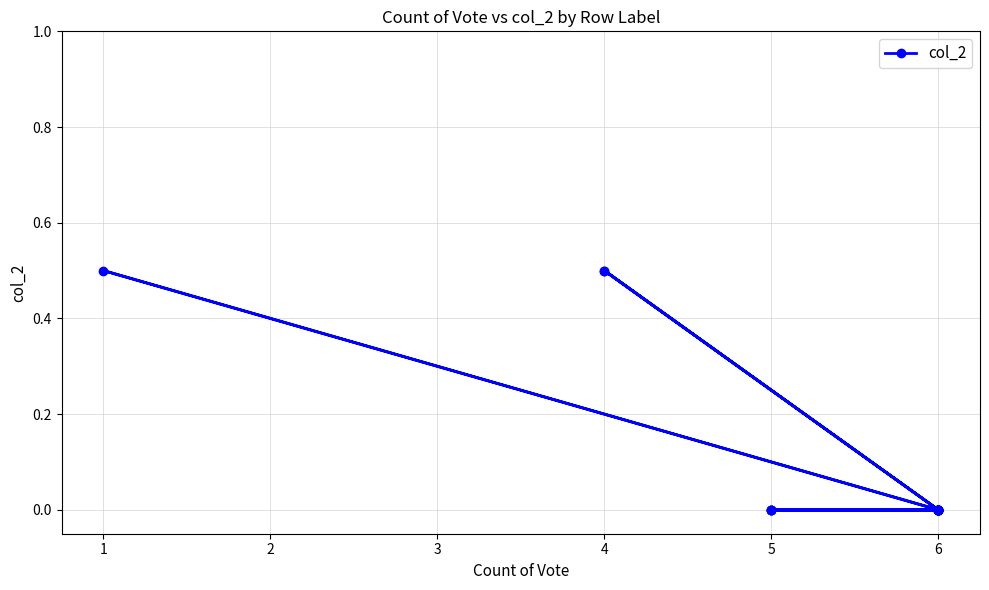

How many interior local peaks (higher than both neighbors) does the data have?

3